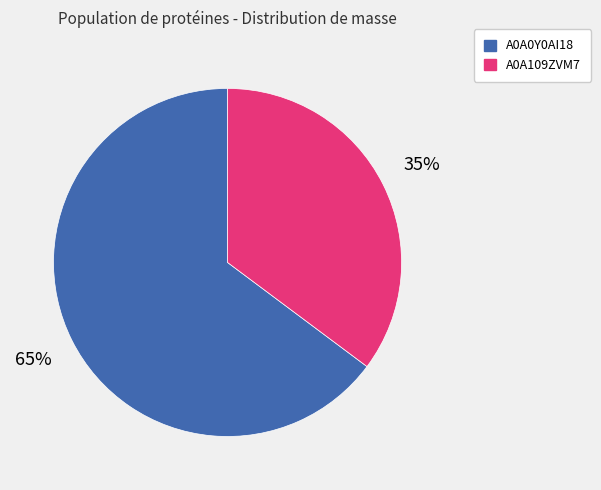

To the nearest percent, what is the average slice percentage?

50%